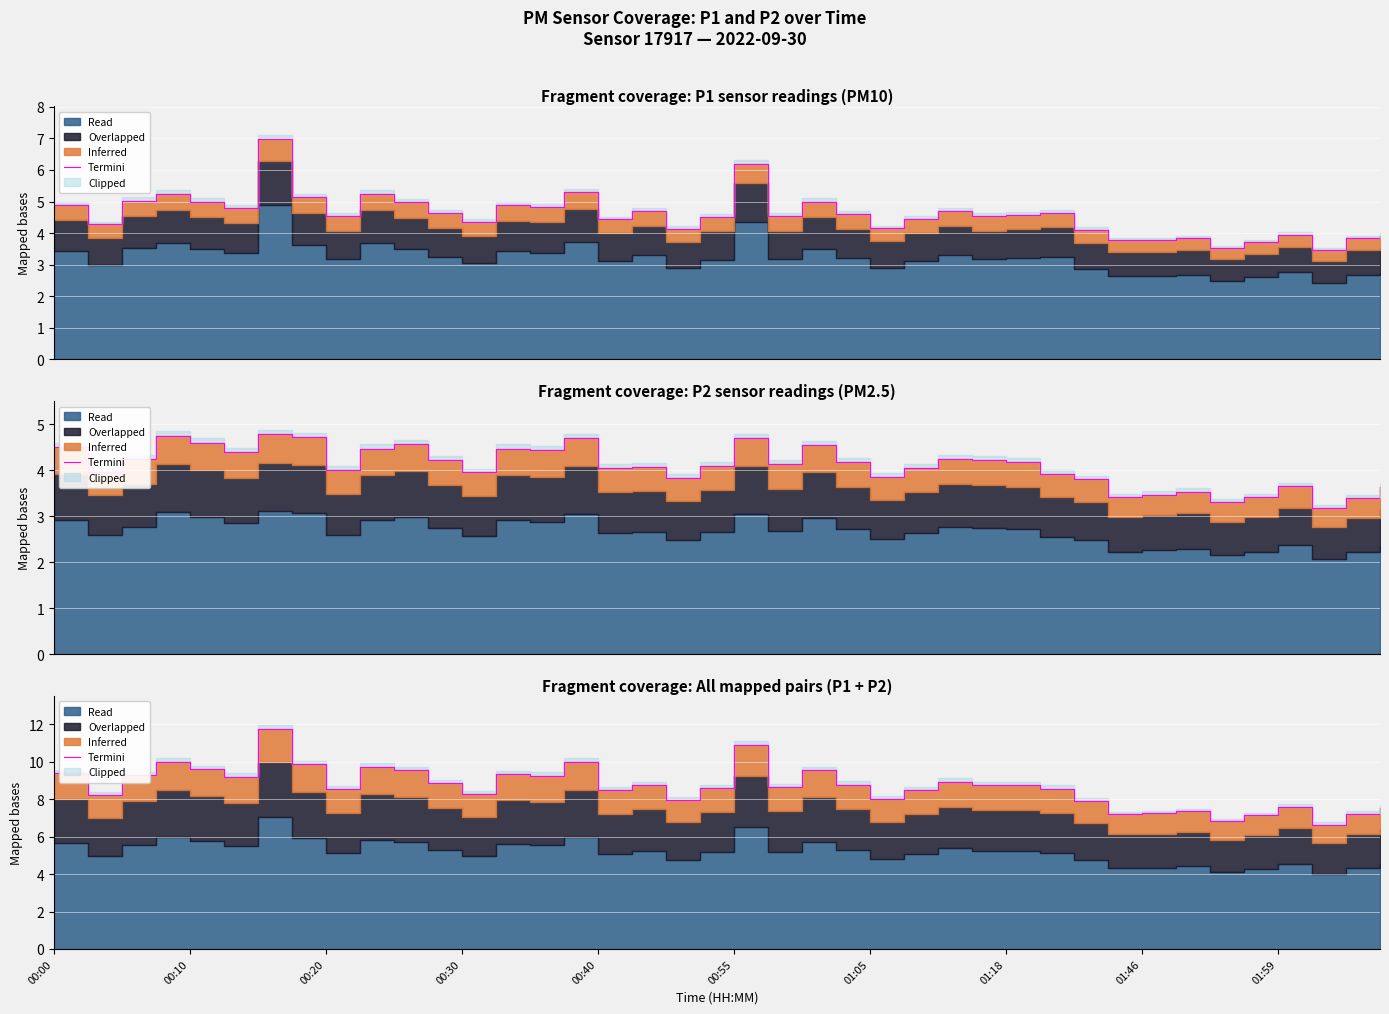

How many values are below 8?

11